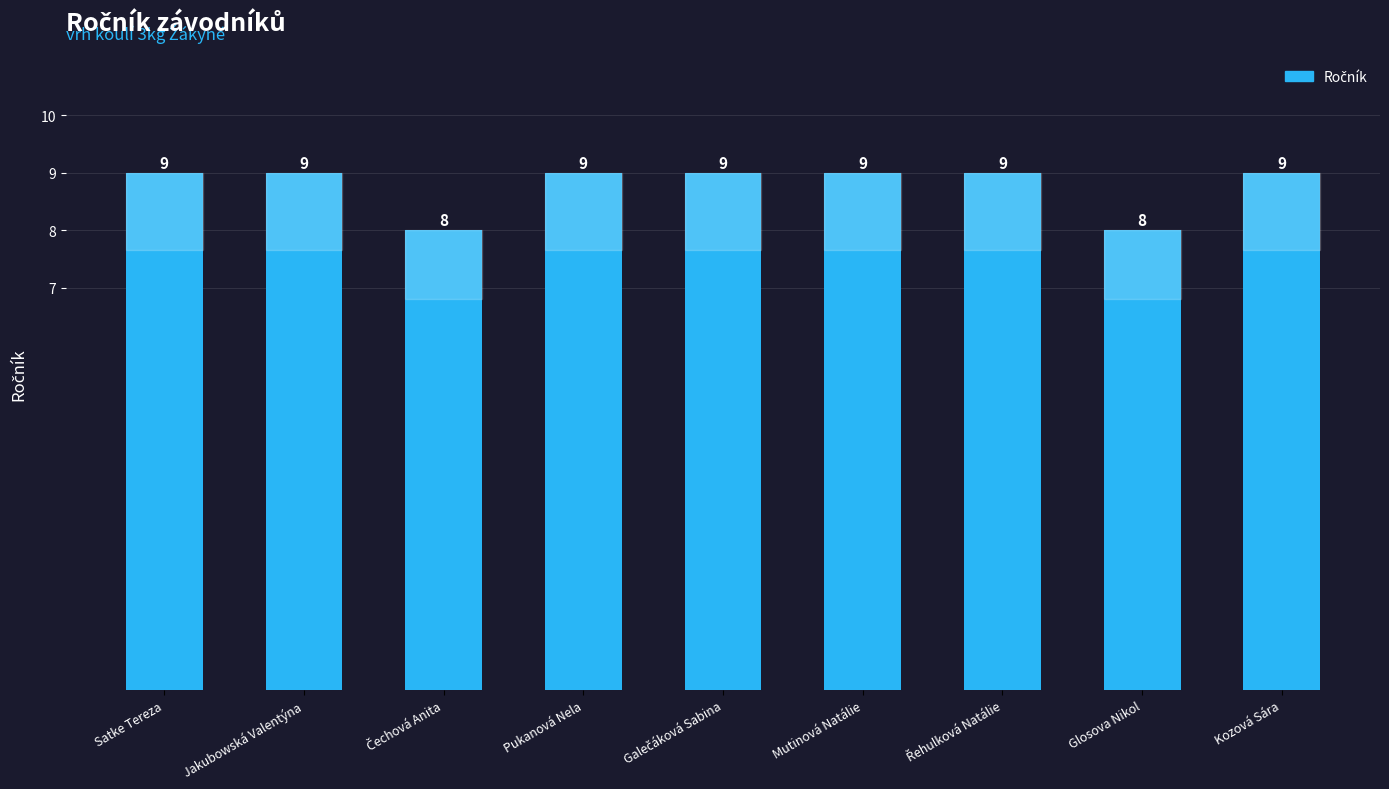

What is the maximum value shown in the chart?

9